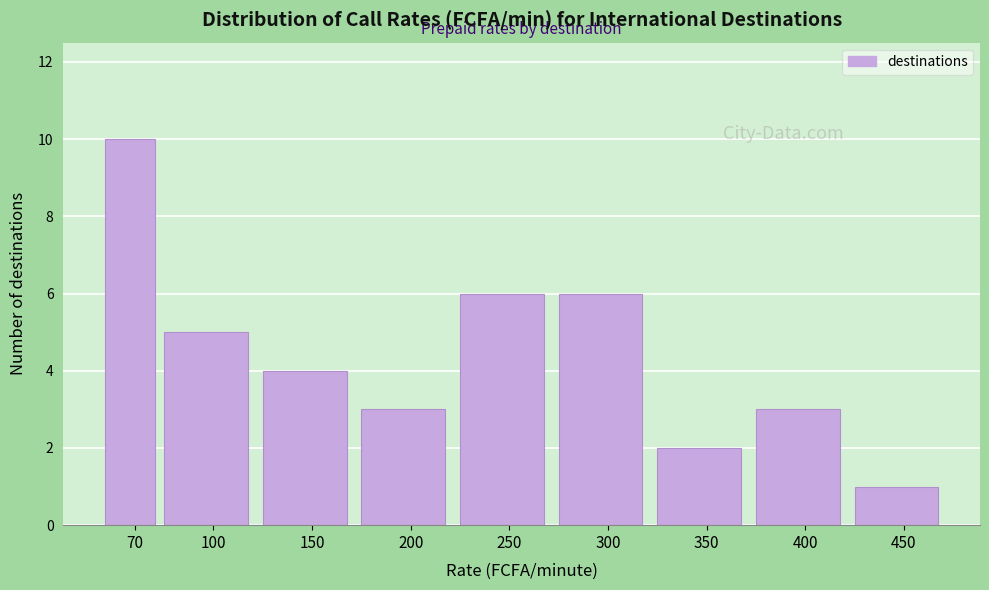

Reading right to left, list all the values displayed in this chart.

1	3	2	6	6	3	4	5	10